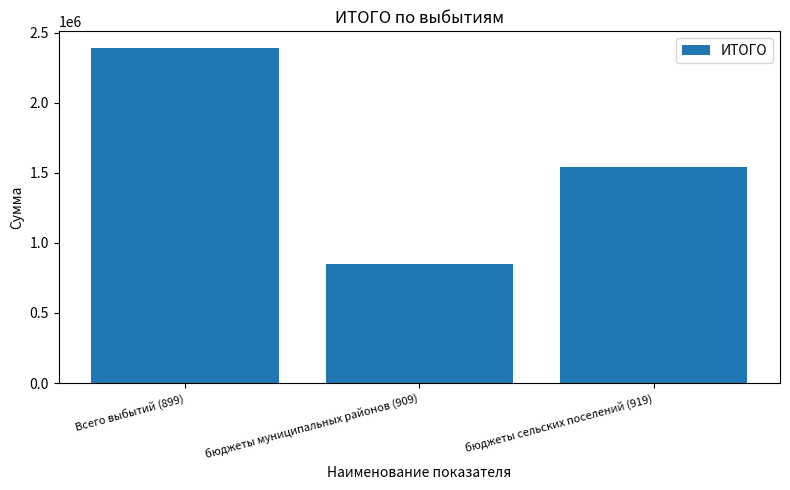

The chart shows a value of 3232766 at Всего выбытий (899). True or false?

False